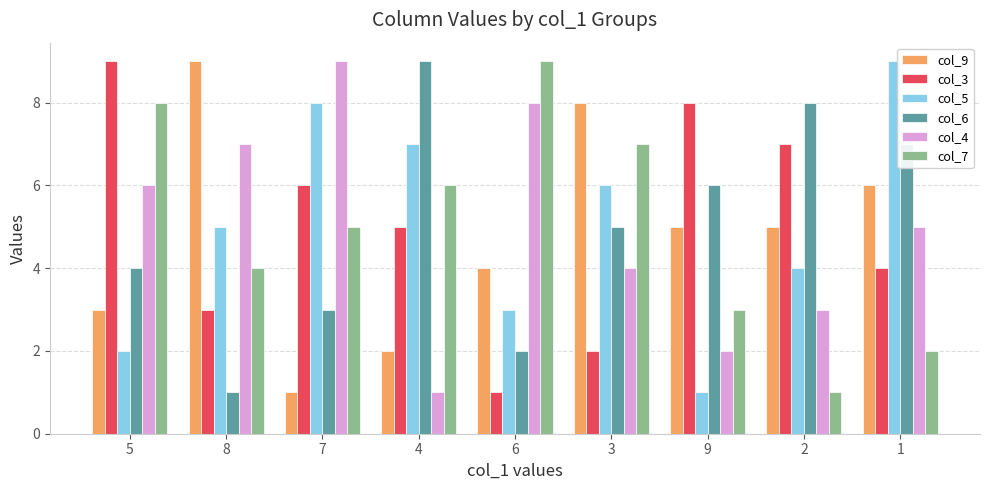

What is the sum of the col_9 values at 7 and 9?

6